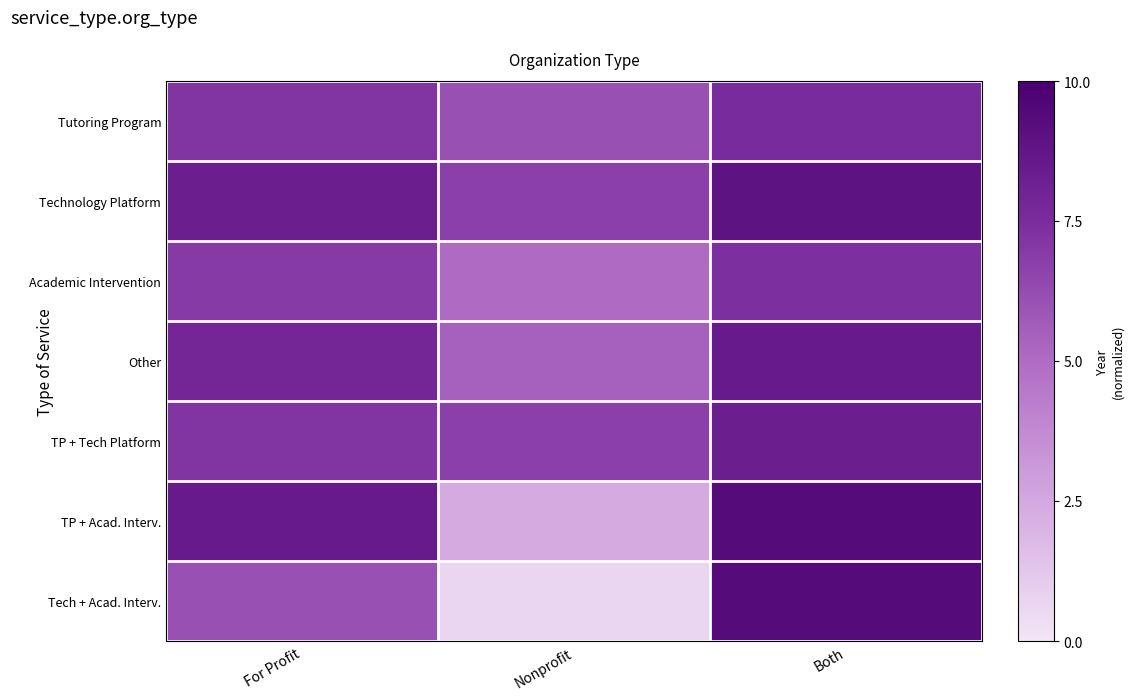

At how many categories does at least one series exceed 0?

3